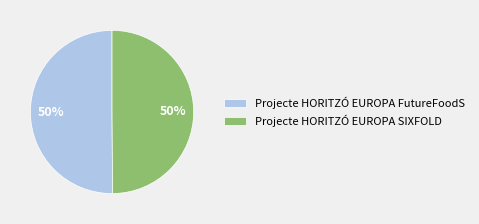

To the nearest percent, what is the average slice percentage?

50%